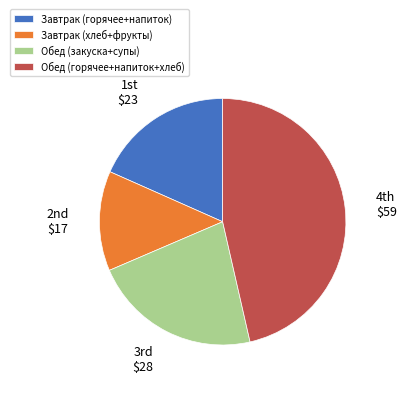

Between Завтрак (хлеб+фрукты) and Обед (горячее+напиток+хлеб), which is larger?

Обед (горячее+напиток+хлеб)